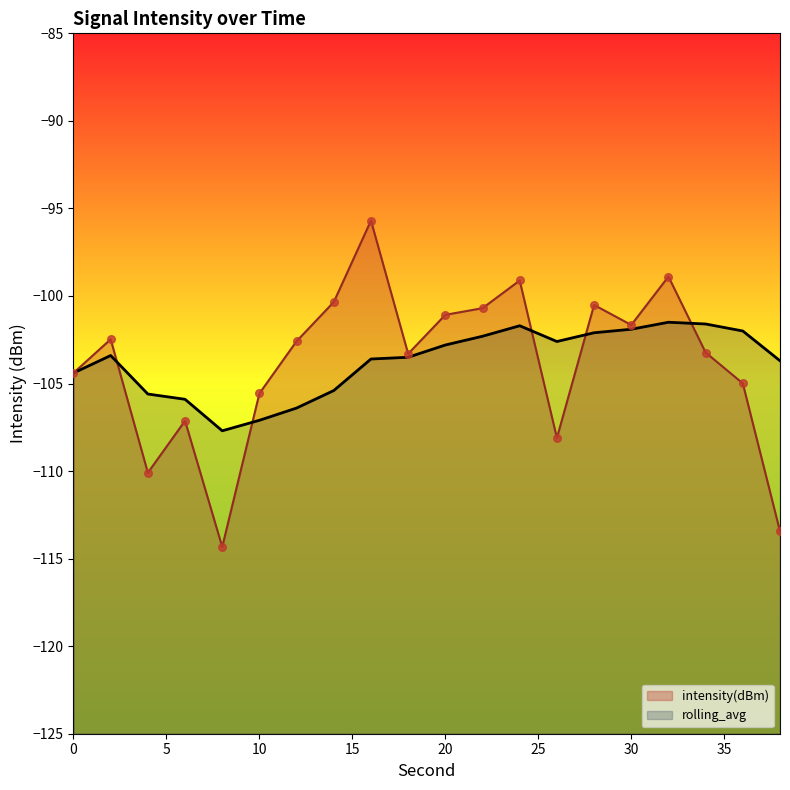

Is the value of intensity(dBm) at 28 greater than the value of rolling_avg at 10?

Yes